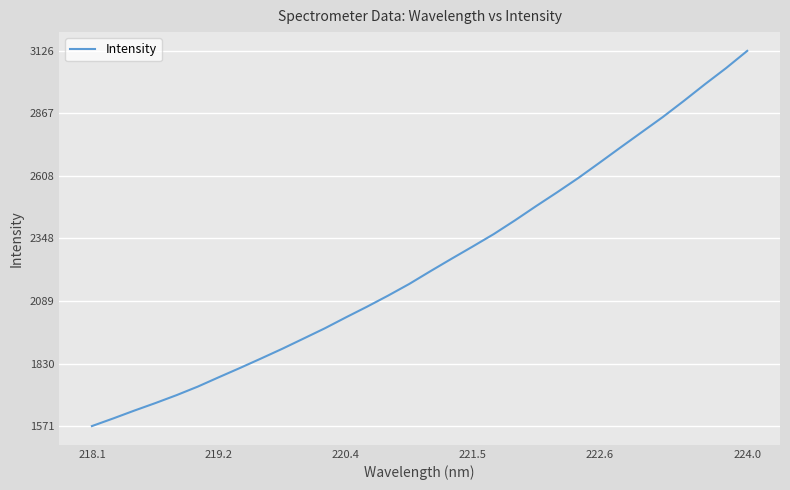

What is the smallest value displayed?

1570.6